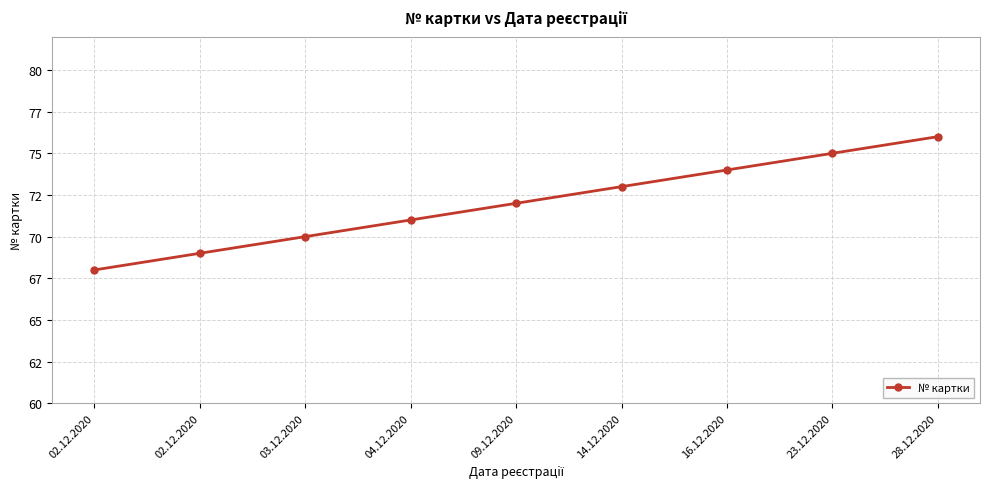

What is the difference between the values at 16.12.2020 and 03.12.2020?

4